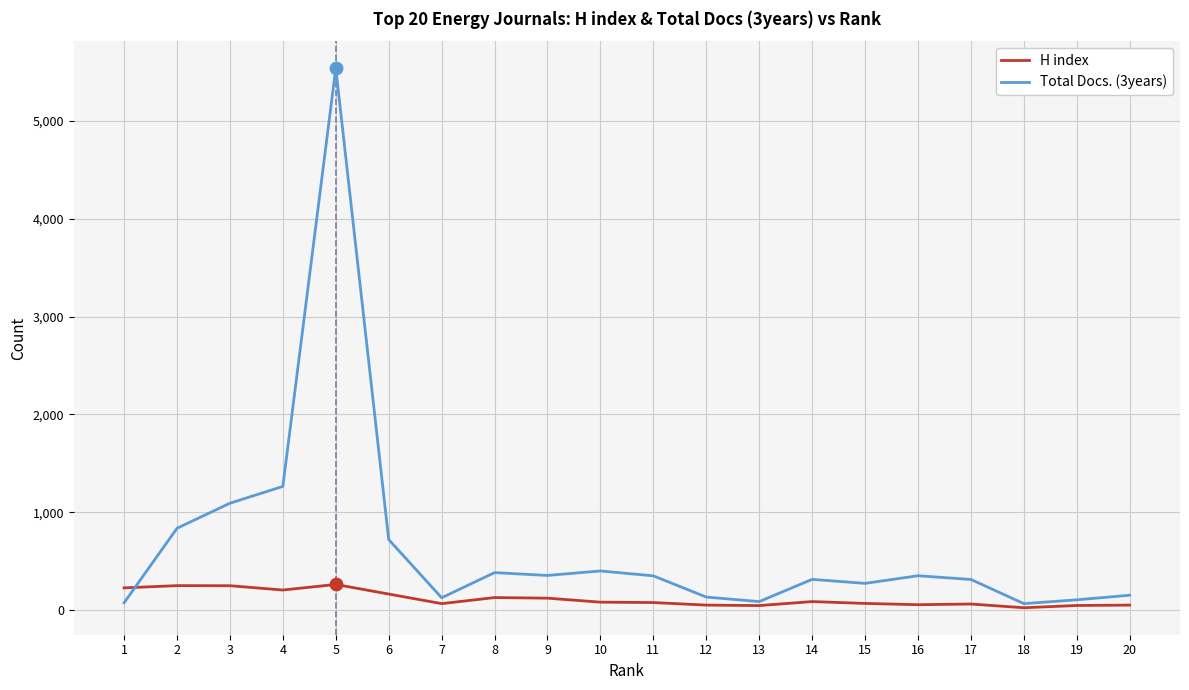

At which category is the sum across all series the highest?

5